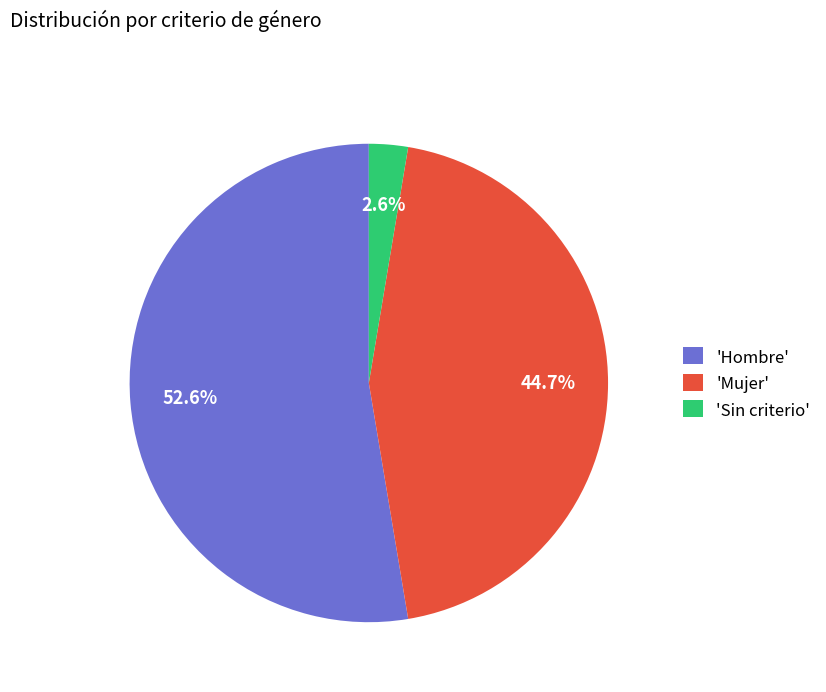

What percentage do 'Mujer' and 'Hombre' together represent?

97.4%